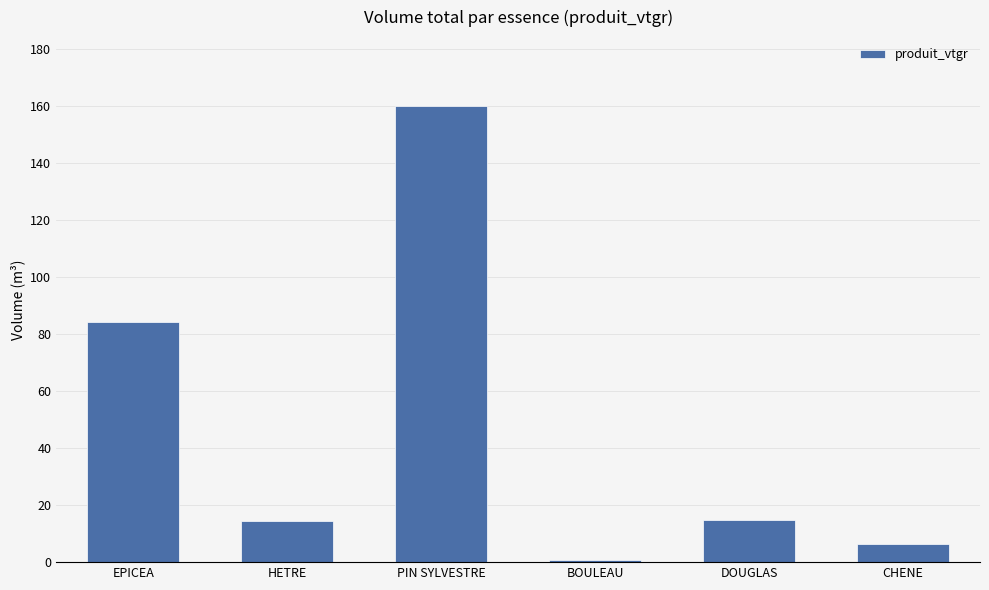

What is the value of the 6th bar from the left?

6.2